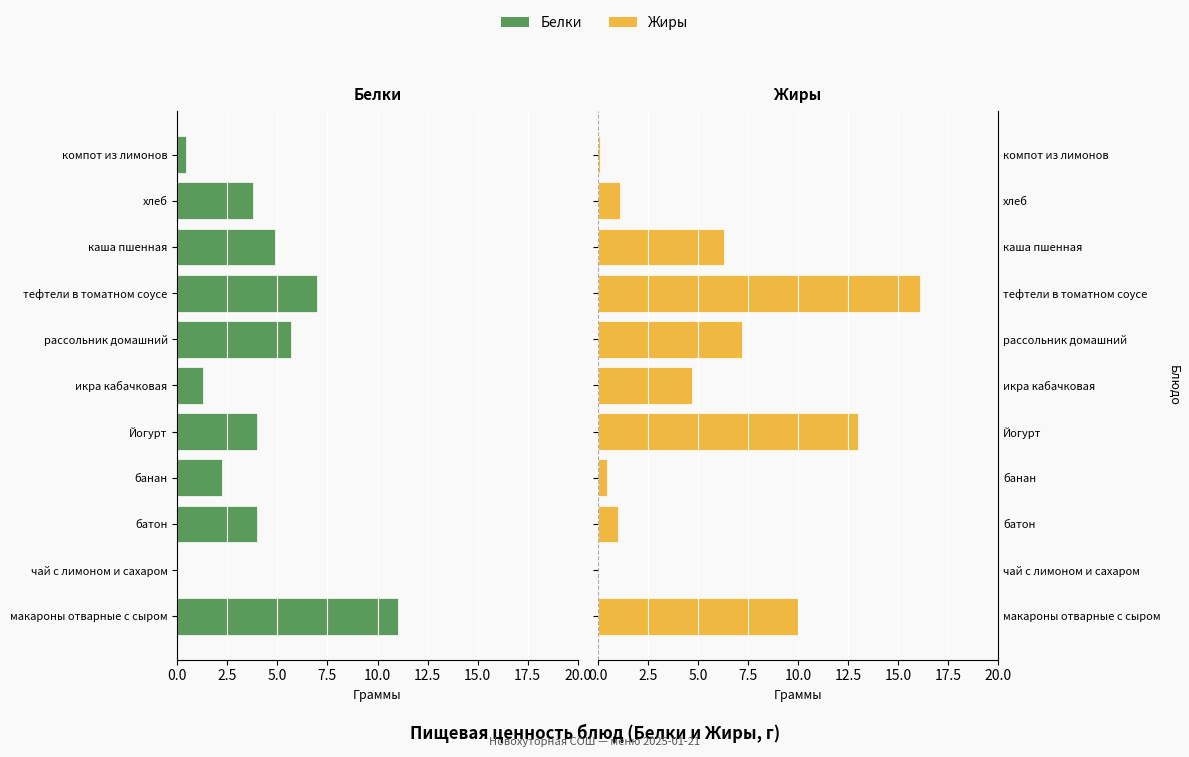

How many groups of bars are there?

11